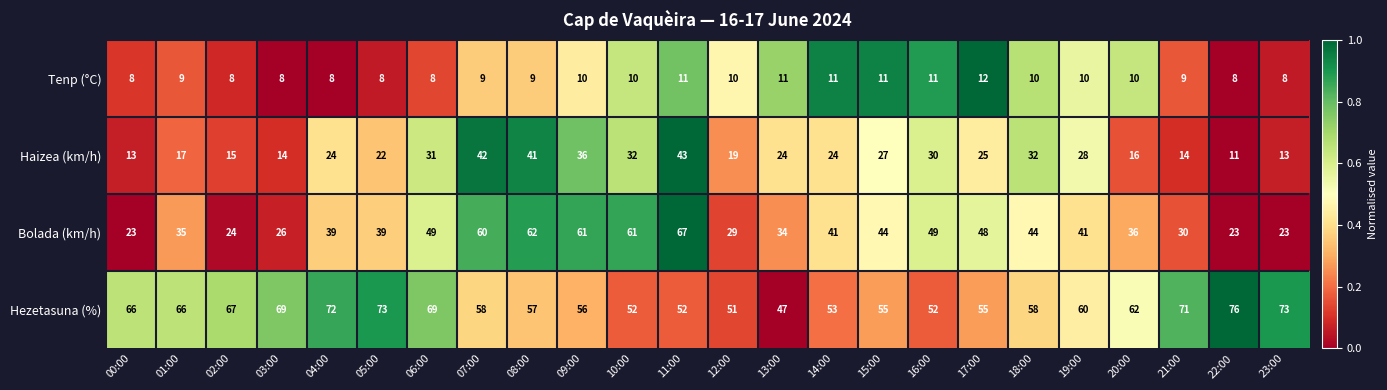

At 06:00, list the series in order from smallest to largest.

Tenp (°C), Haizea (km/h), Bolada (km/h), Hezetasuna (%)